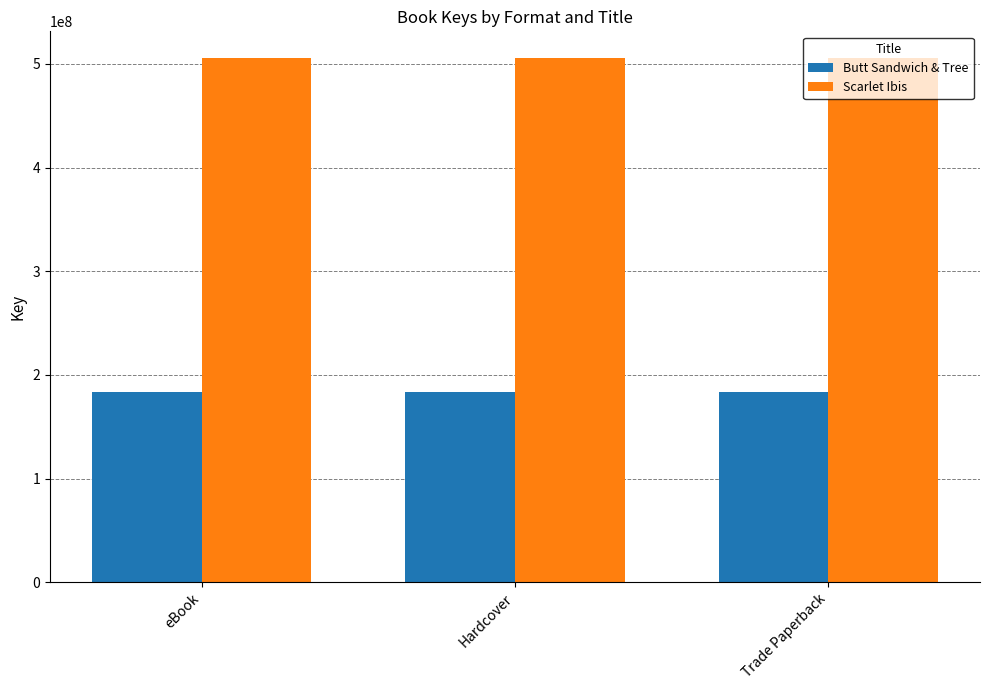

Is it true that Butt Sandwich & Tree equals 183871174 at eBook?

True